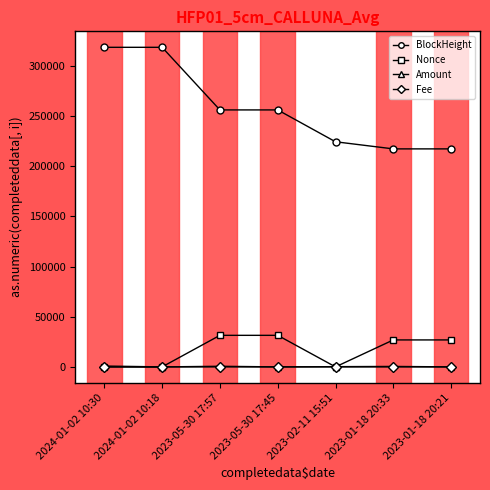

Where is BlockHeight nearest to the value 267996?

2023-05-30 17:57